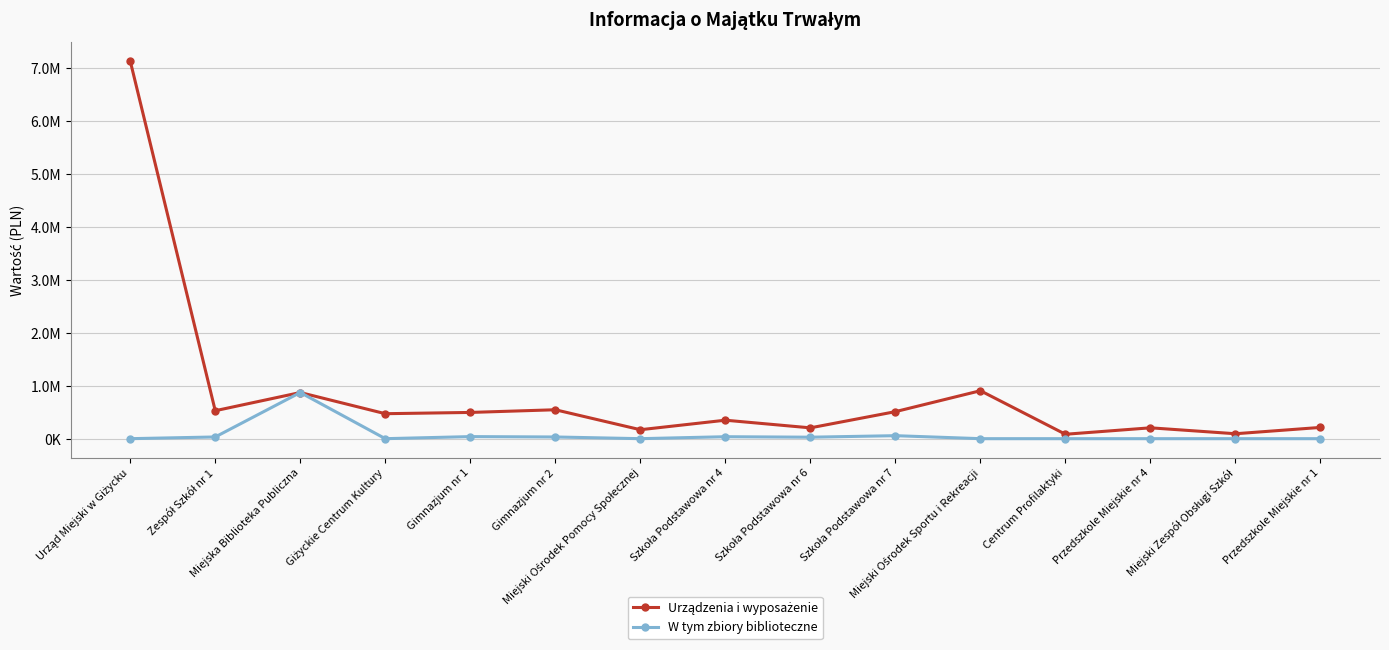

What is the difference between the maximum and minimum values in the Urządzenia i wyposażenie series?

7056375.8